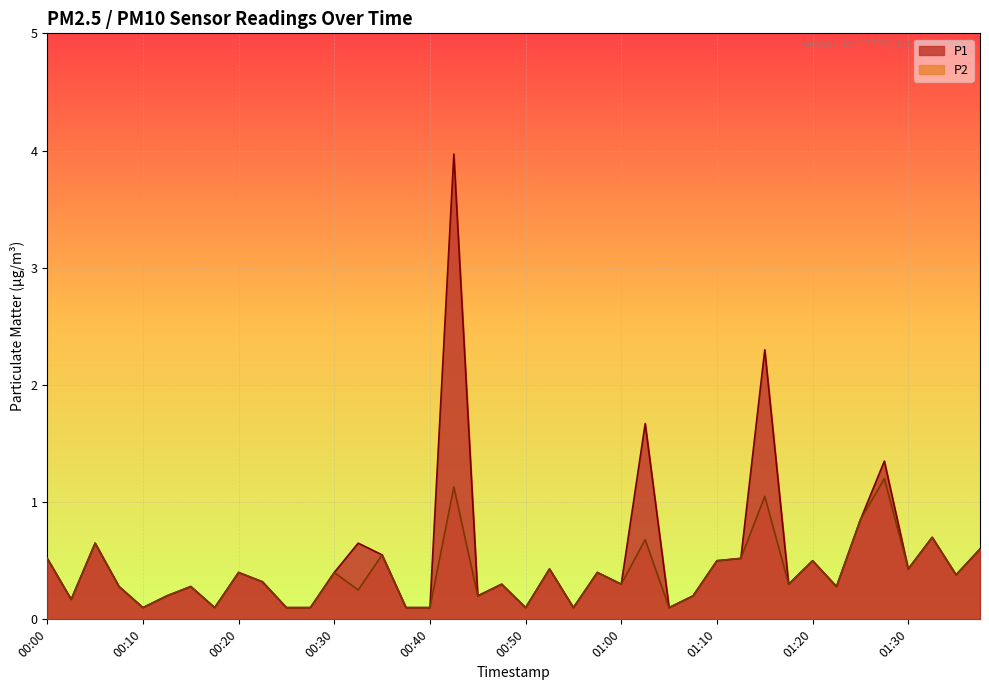

True or false: P1 and P2 cross at least once.

False